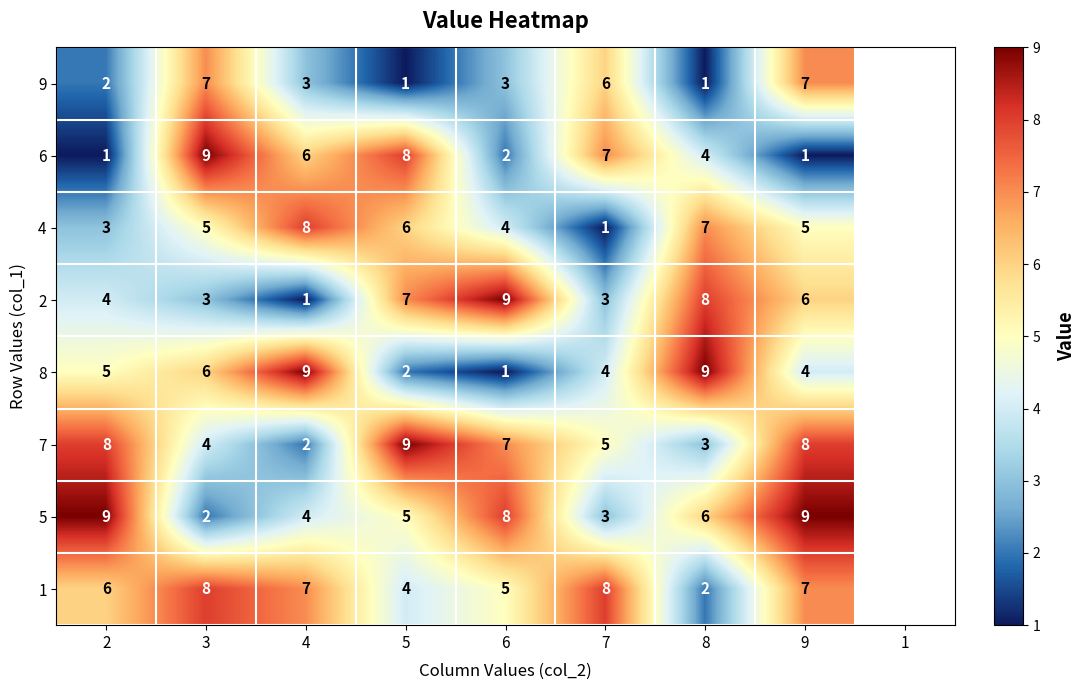

What is the difference between the highest and lowest values at 3?

7